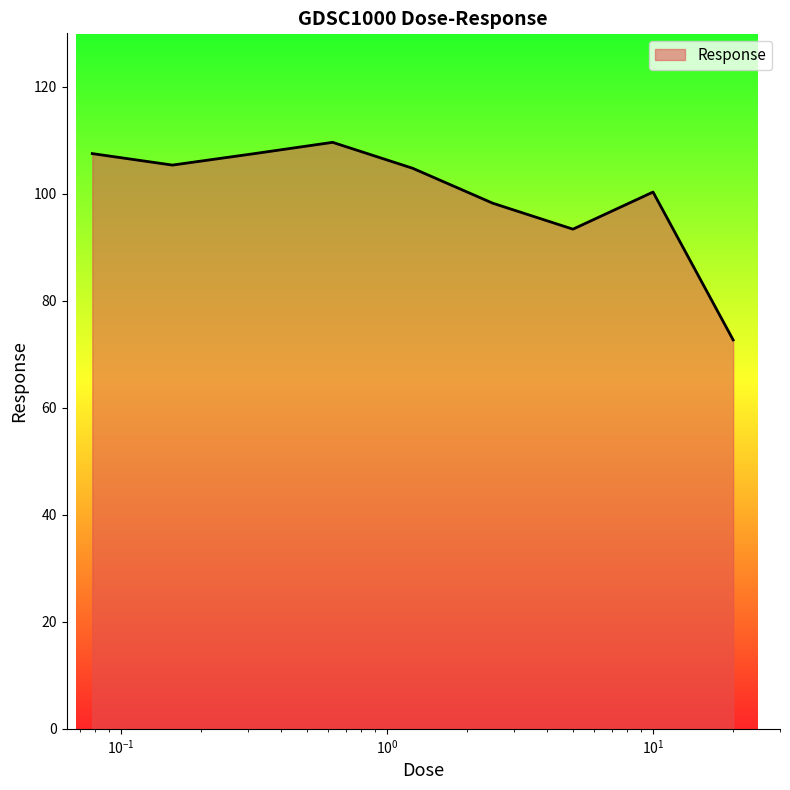

How many values exceed 104?

5